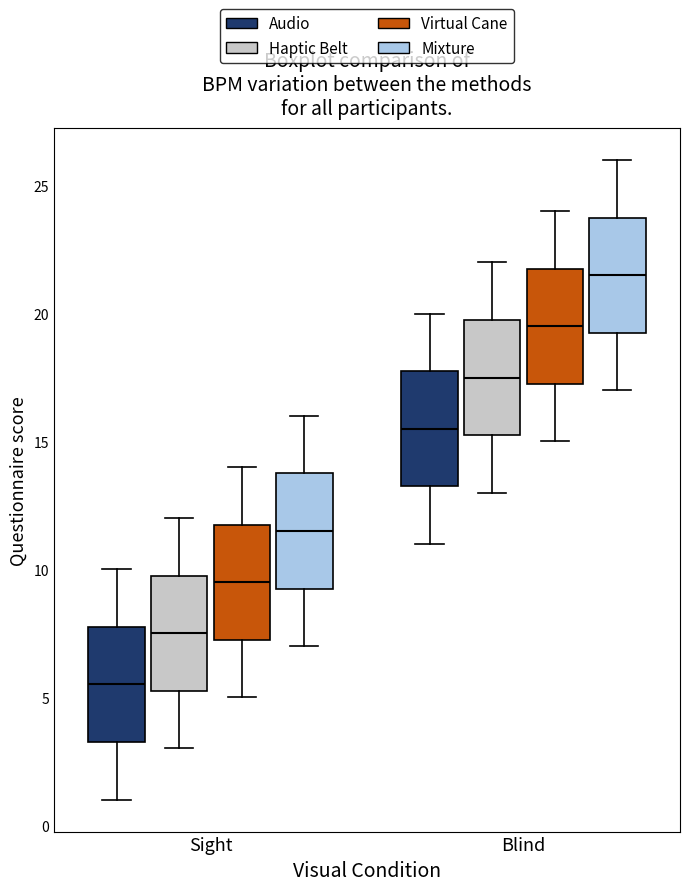

Reading left to right, transcribe this box plot: for each box, give where its median line is, the range the box spans, and where its two whiskers end, as read against the y-axis. The values are not printed on the chart, so give them approximately, as read against the axis.

Sight (Audio): median 5.5, box 3.5 to 8.0, whiskers 1.0 to 10.0
Sight (Haptic Belt): median 7.5, box 5.5 to 10.0, whiskers 3.0 to 12.0
Sight (Virtual Cane): median 9.5, box 7.5 to 12.0, whiskers 5.0 to 14.0
Sight (Mixture): median 11.5, box 9.5 to 14.0, whiskers 7.0 to 16.0
Blind (Audio): median 15.5, box 13.5 to 18.0, whiskers 11.0 to 20.0
Blind (Haptic Belt): median 17.5, box 15.5 to 20.0, whiskers 13.0 to 22.0
Blind (Virtual Cane): median 19.5, box 17.5 to 22.0, whiskers 15.0 to 24.0
Blind (Mixture): median 21.5, box 19.5 to 24.0, whiskers 17.0 to 26.0